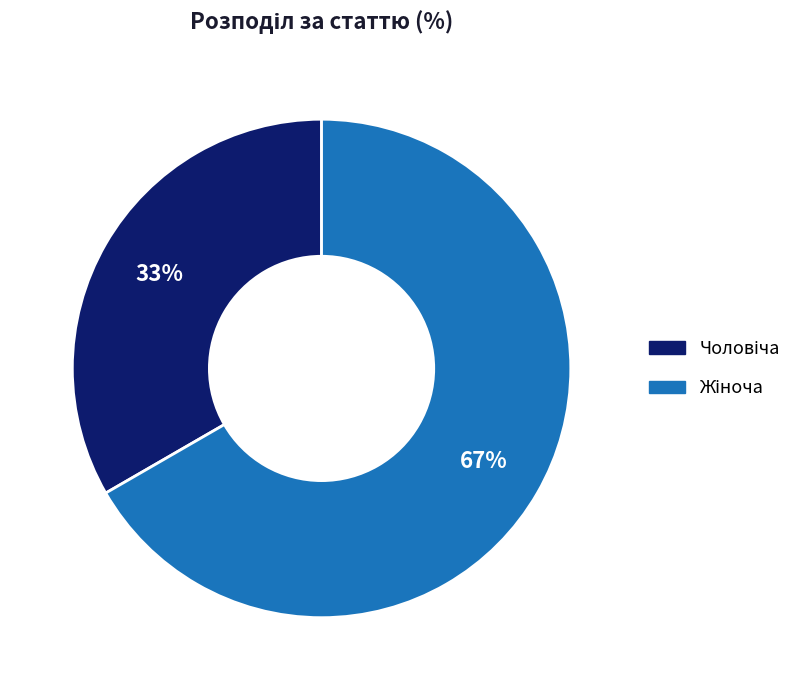

Is there a majority slice in this chart?

Yes